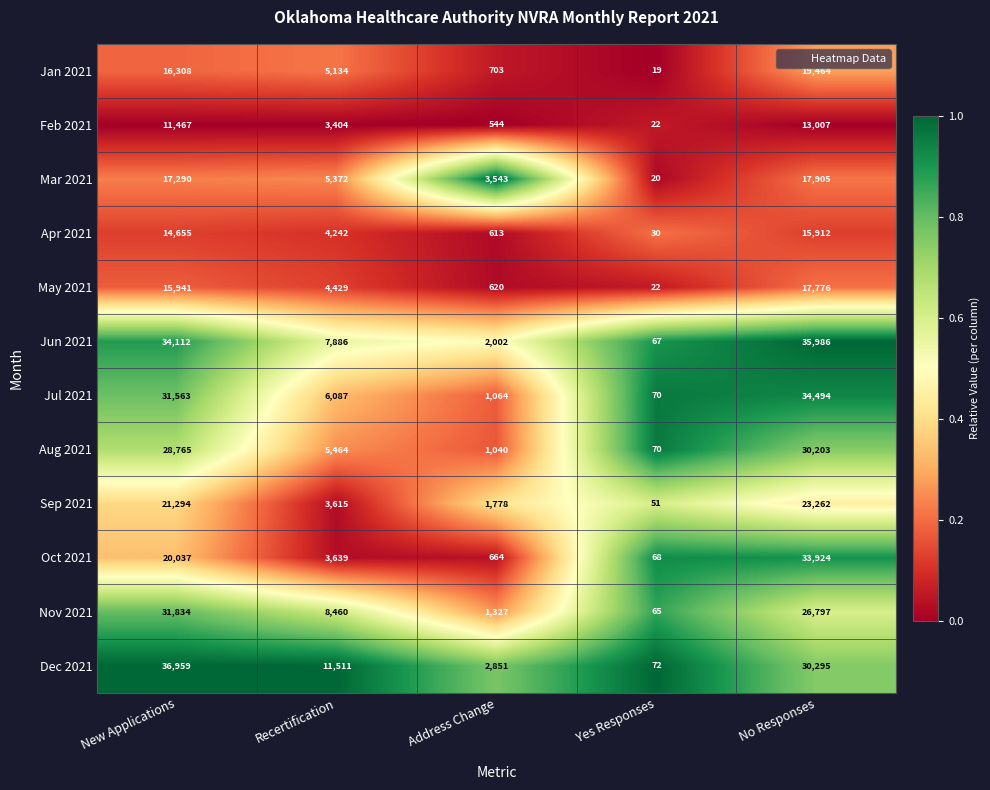

Which series has the widest spread of values?

Dec 2021